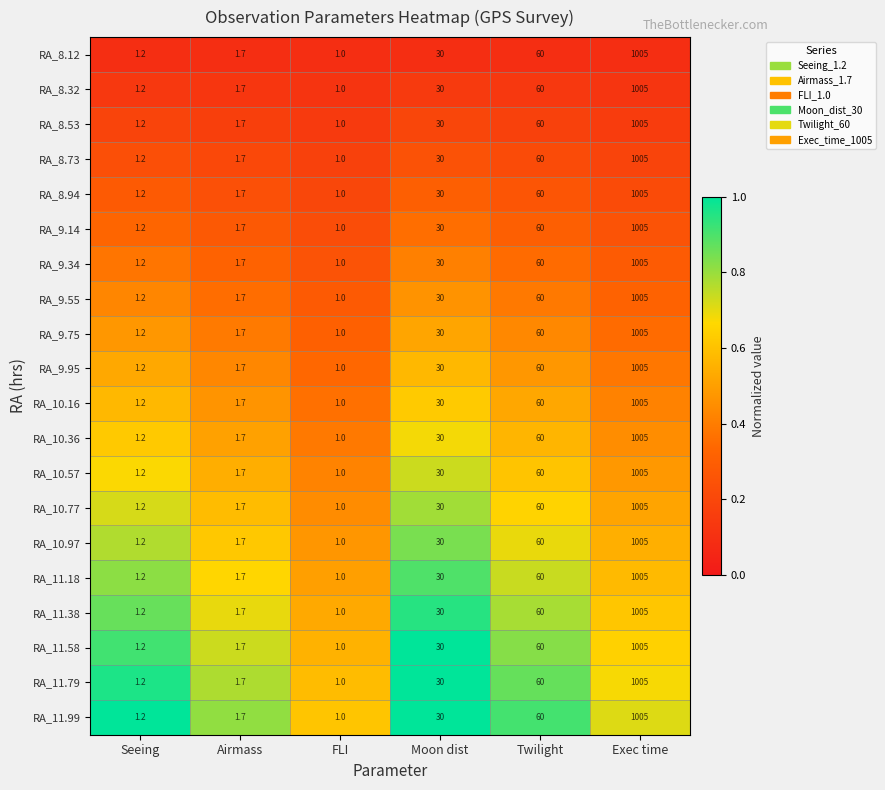

List the labels in order of RA_10.57 value, smallest first.

FLI, Seeing, Airmass, Moon dist, Twilight, Exec time